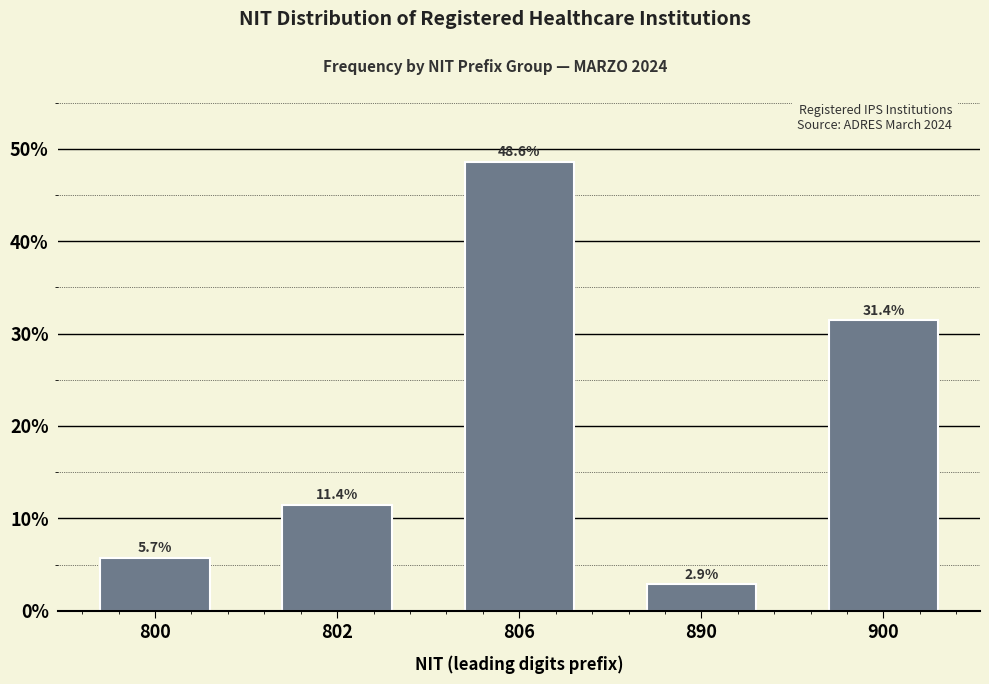

Reading left to right, list all the values displayed in this chart.

5.7	11.4	48.6	2.9	31.4